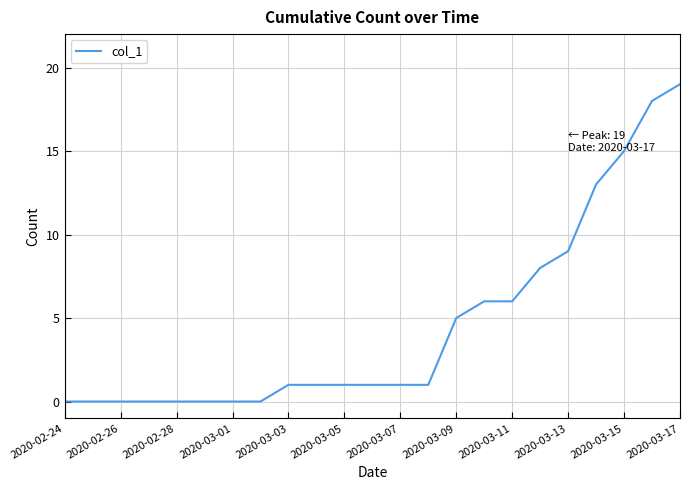

What is the difference between the maximum and minimum values?

19